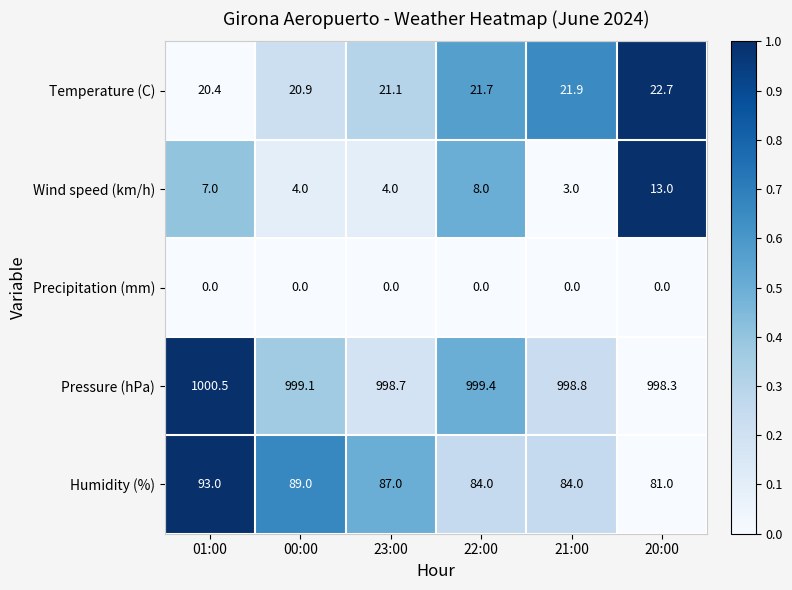

What is the maximum value shown in the chart?

1000.5